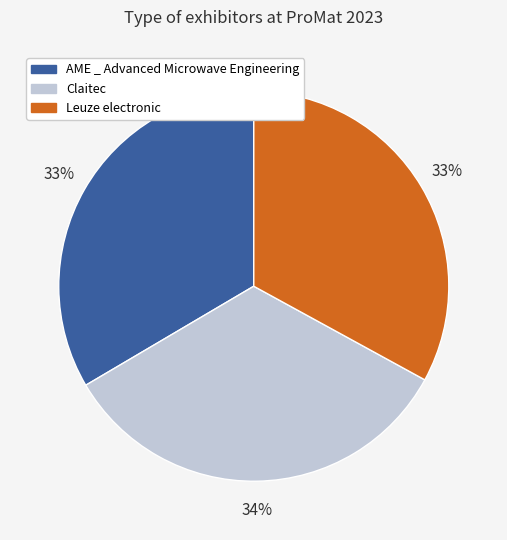

To the nearest percent, what is the combined percentage of Leuze electronic and Claitec?

67%